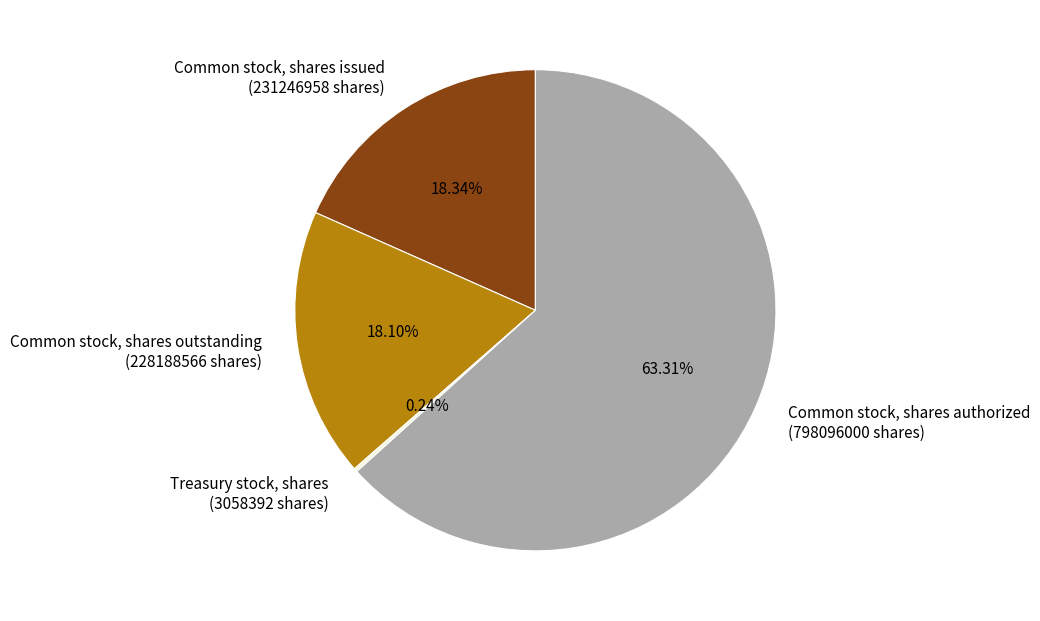

Does Common stock, shares issued (231246958 shares) account for over 50% of the chart?

No